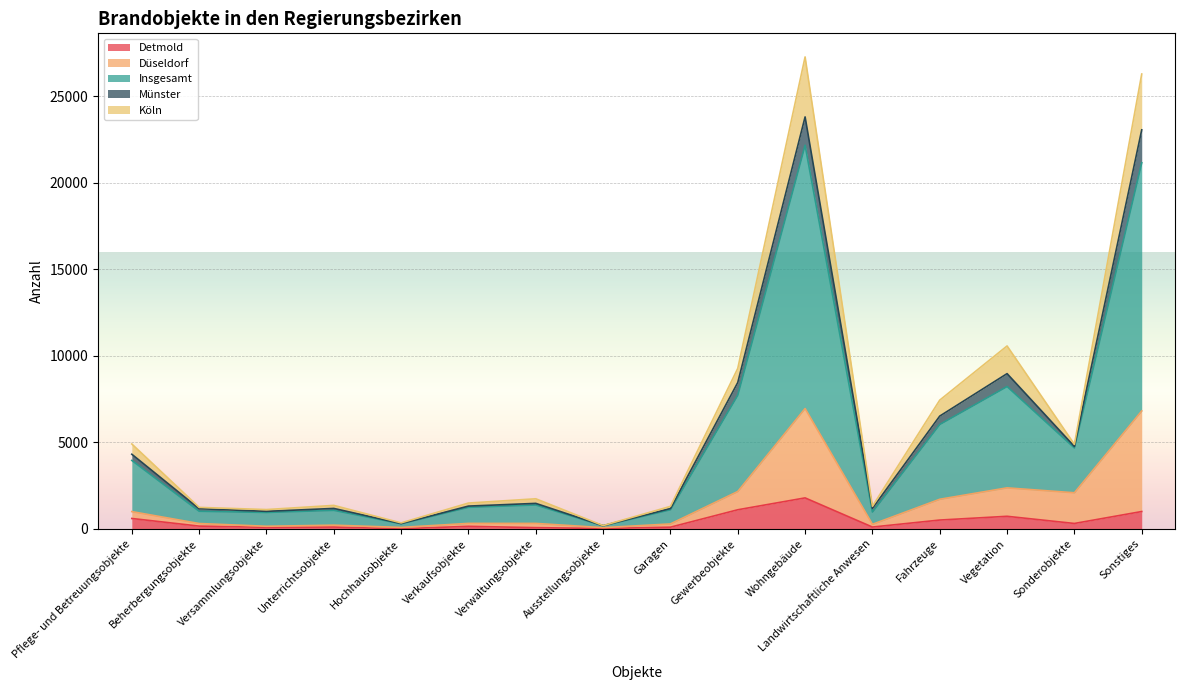

True or false: Düseldorf has more than 1 interior local peaks.

True